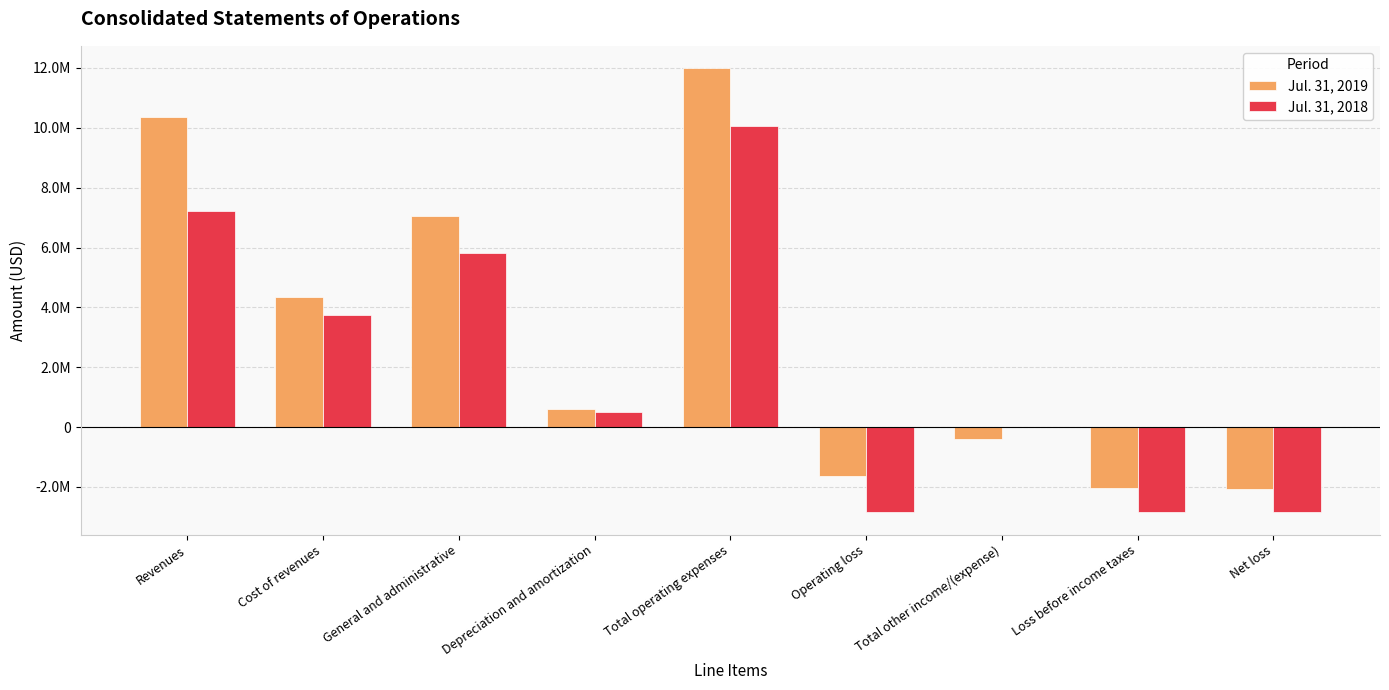

Does the chart contain stacked bars?

No